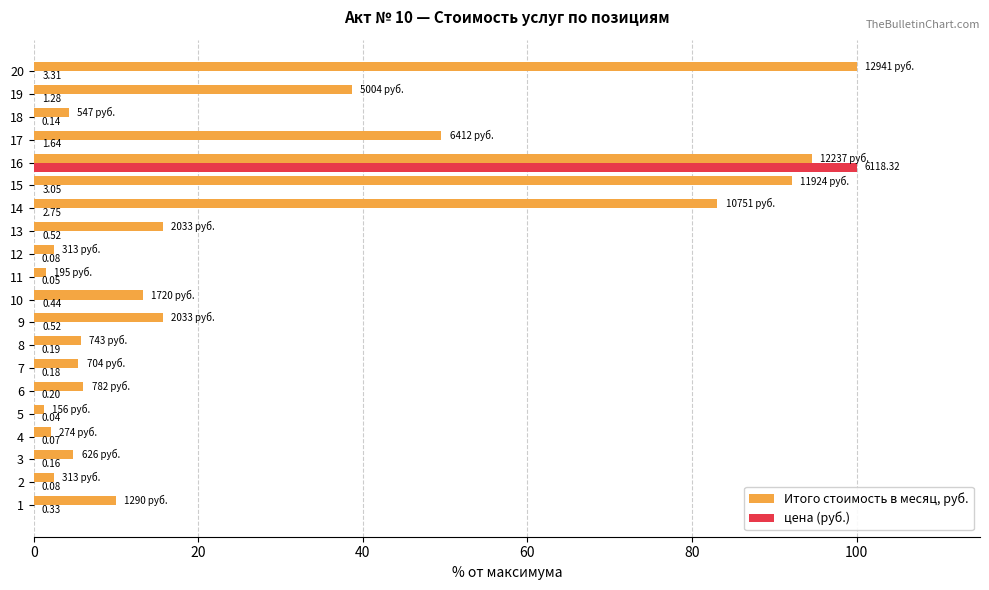

What are all the series names shown in the legend?

Итого стоимость в месяц, руб., цена (руб.)